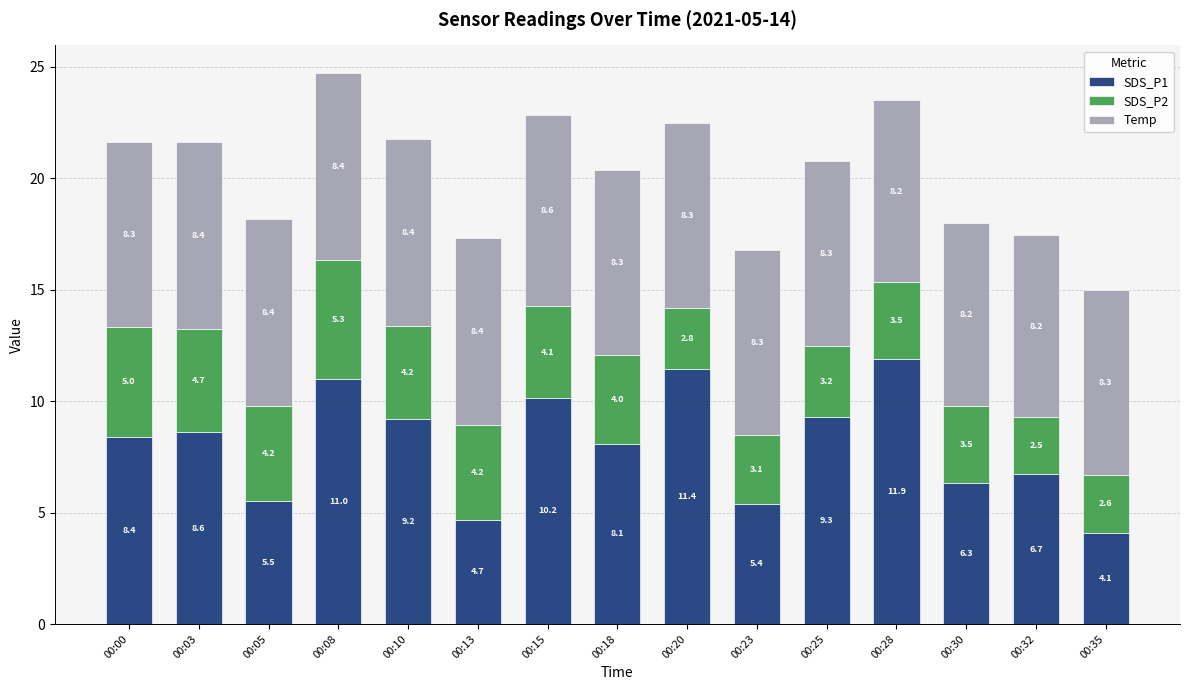

Read the SDS_P1 value at 00:00.

8.4